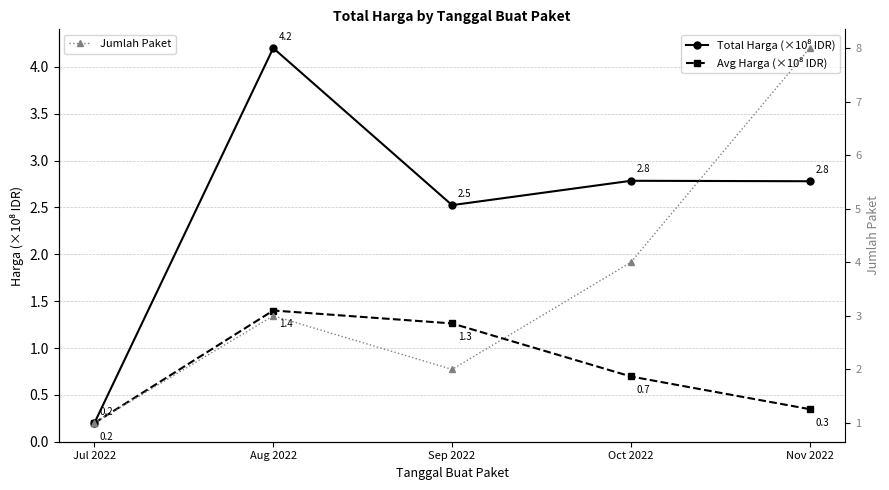

True or false: Avg Harga (×10⁸ IDR) and Jumlah Paket intersect in this chart.

False